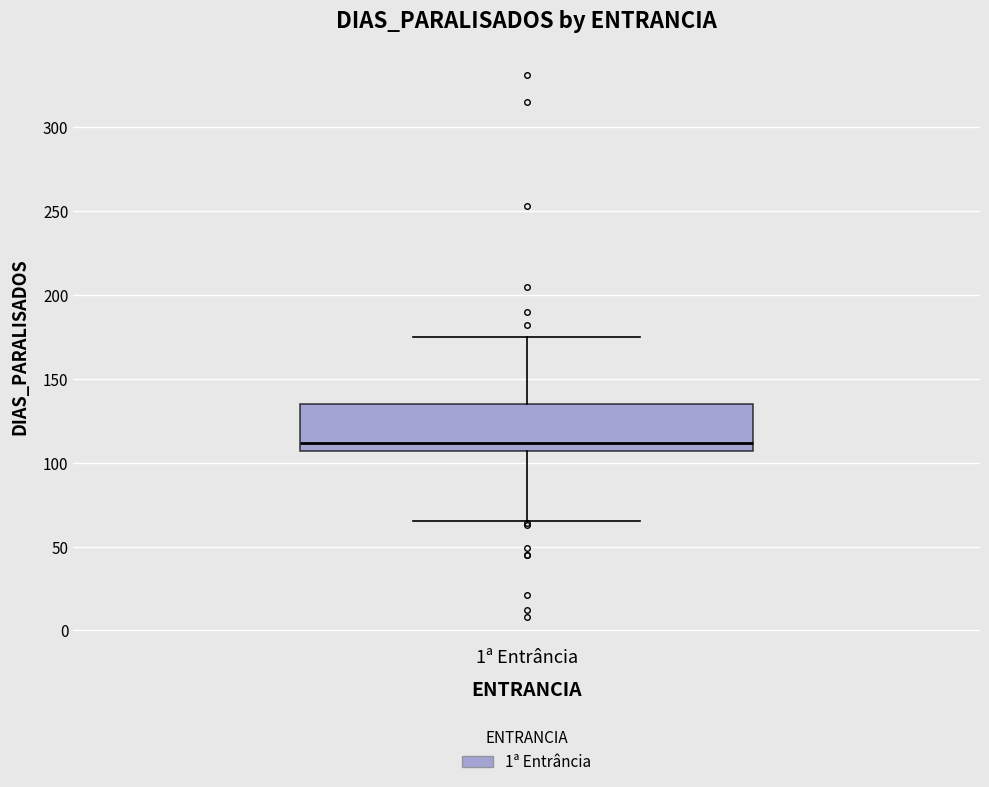

Transcribe this box plot: give where the median line is, the range the box spans, and where the two whiskers end, as read against the y-axis. The values are not printed on the chart, so give them approximately, as read against the axis.

median 110, box 105 to 135, whiskers 65 to 175